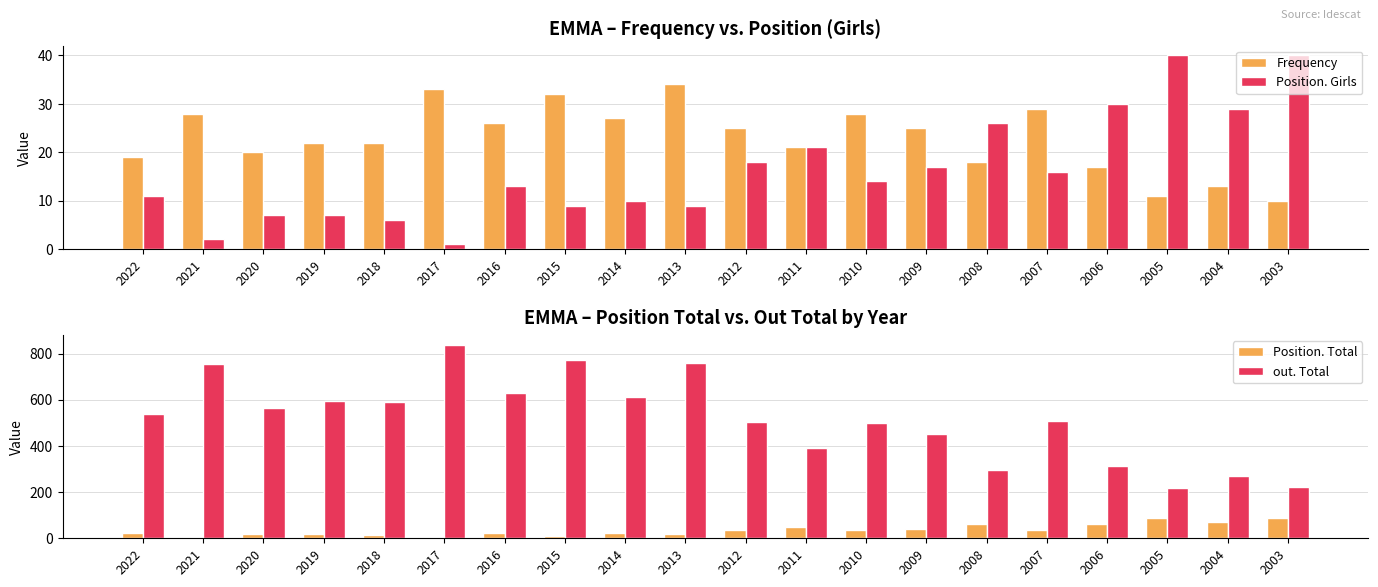

What is the spread (max minus min) of values at 2011?

369